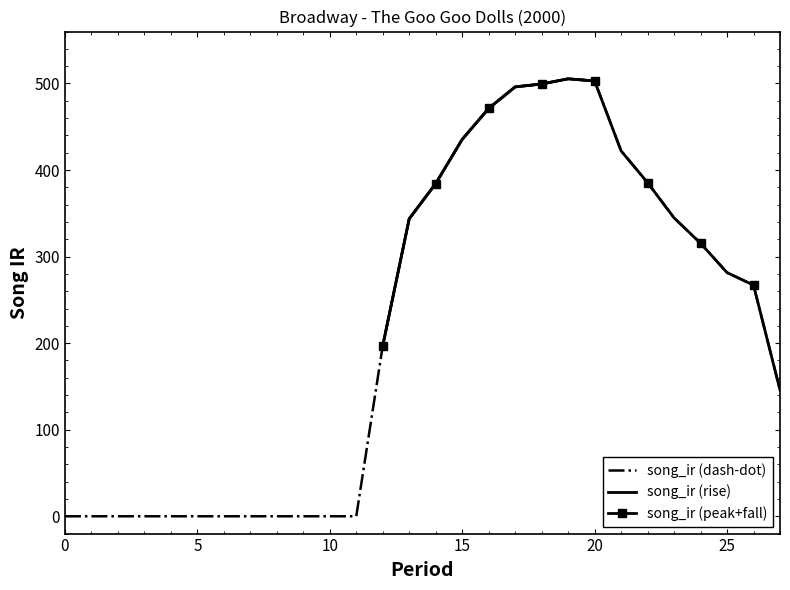

The value at 12 is 345.9. True or false?

False